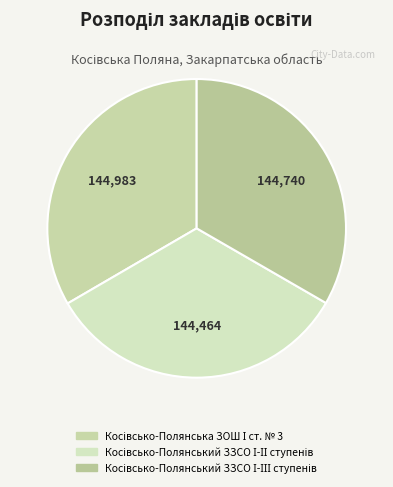

What percentage is the Косівсько-Полянська ЗОШ І ст. № 3 slice, to the nearest percent?

33%